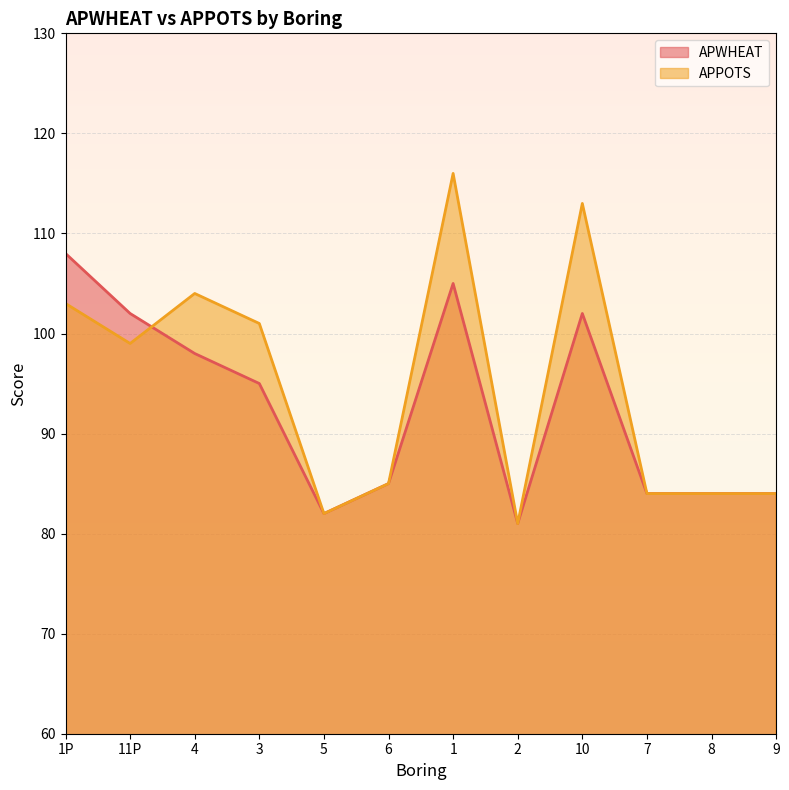

At how many categories does at least one series exceed 86?

6